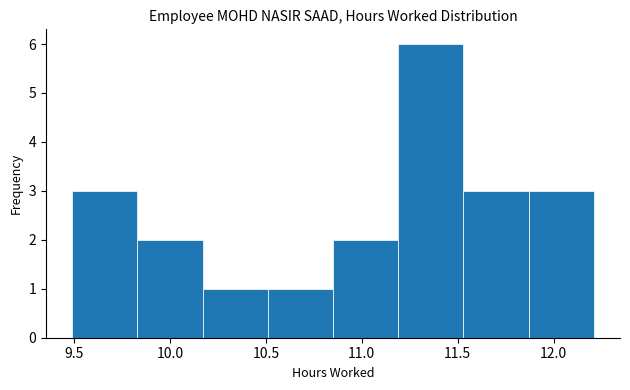

Over which range of the x-axis is the bar tallest?

11.19 to 11.53